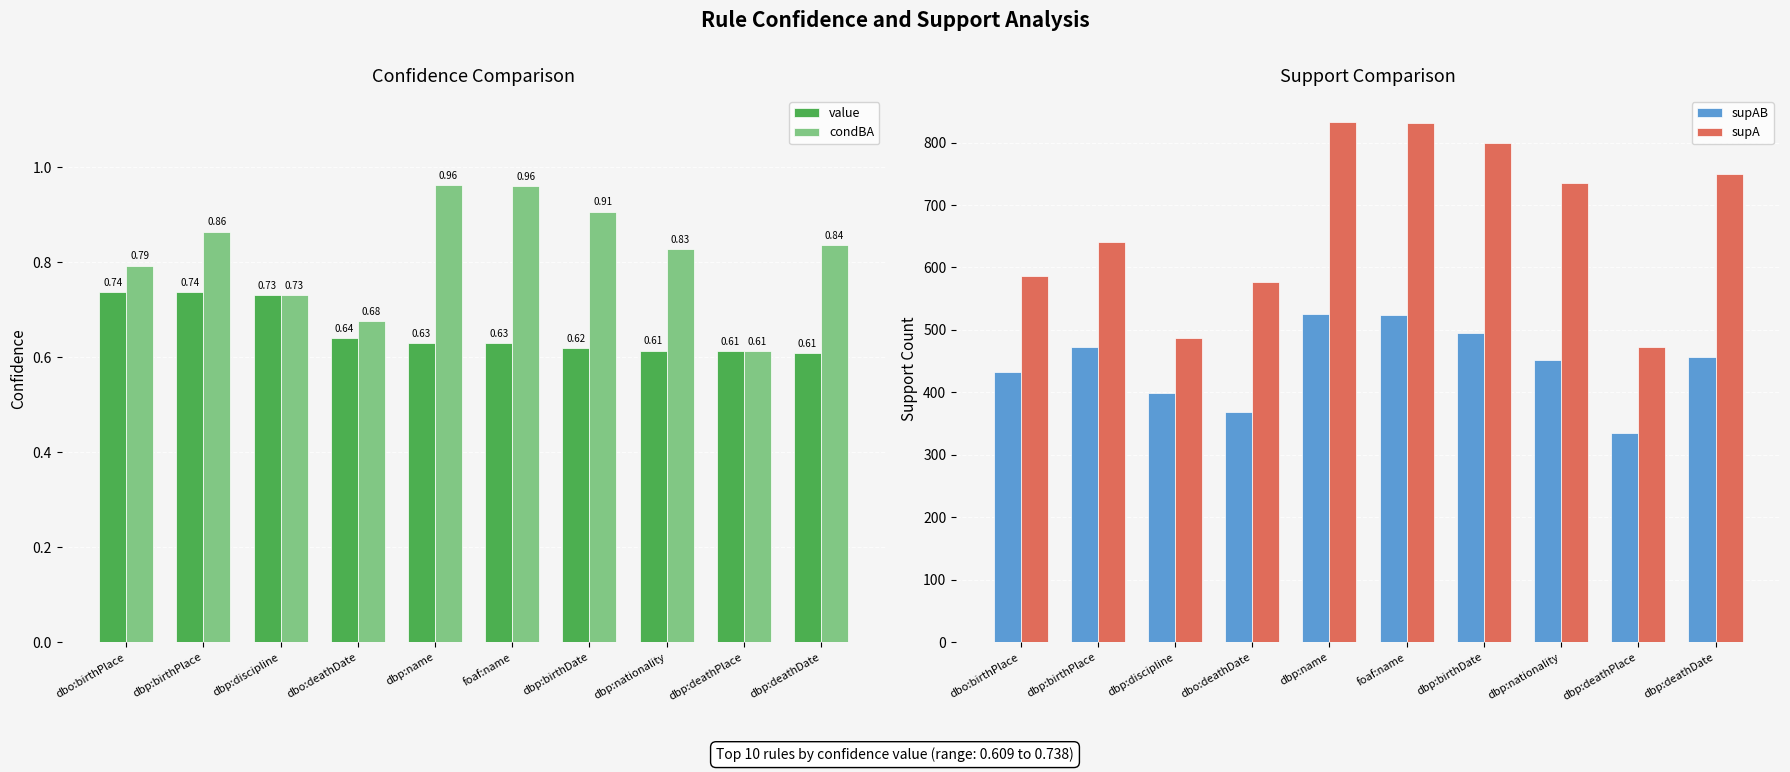

Is the value of condBA at dbp:deathDate greater than the value of value at dbo:deathDate?

Yes